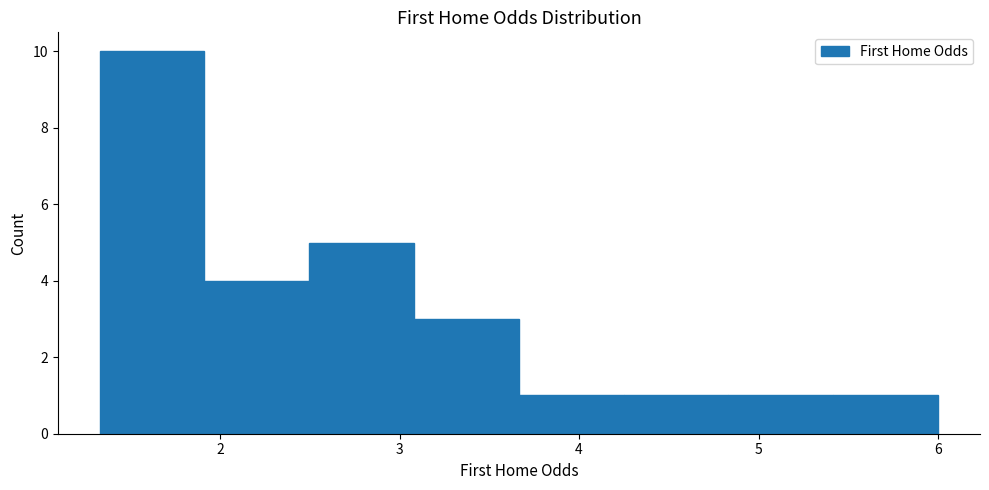

Reading left to right, list every bar in this chart as the range it spans on the x-axis followed by its height. Neither the bar edges nor the heights are printed on the chart, so give them approximately, as read against the axes.

1.3 to 1.9: 10
1.9 to 2.5: 4
2.5 to 3.1: 5
3.1 to 3.7: 3
3.7 to 4.2: 1
4.2 to 4.8: 1
4.8 to 5.4: 1
5.4 to 6.0: 1